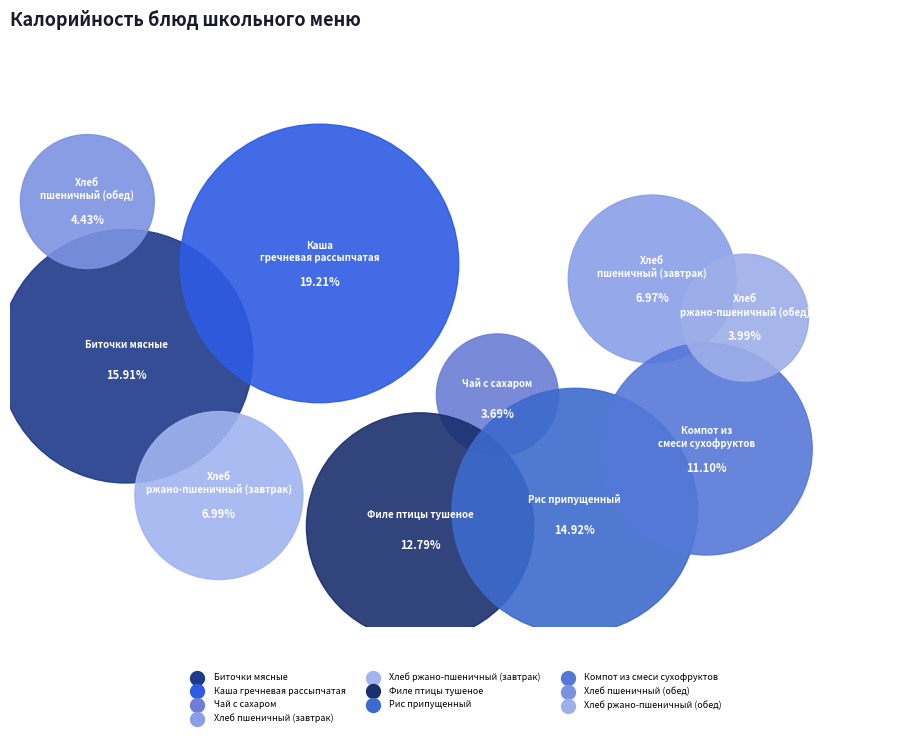

True or false: Филе птицы тушеное accounts for 13% of the total.

True